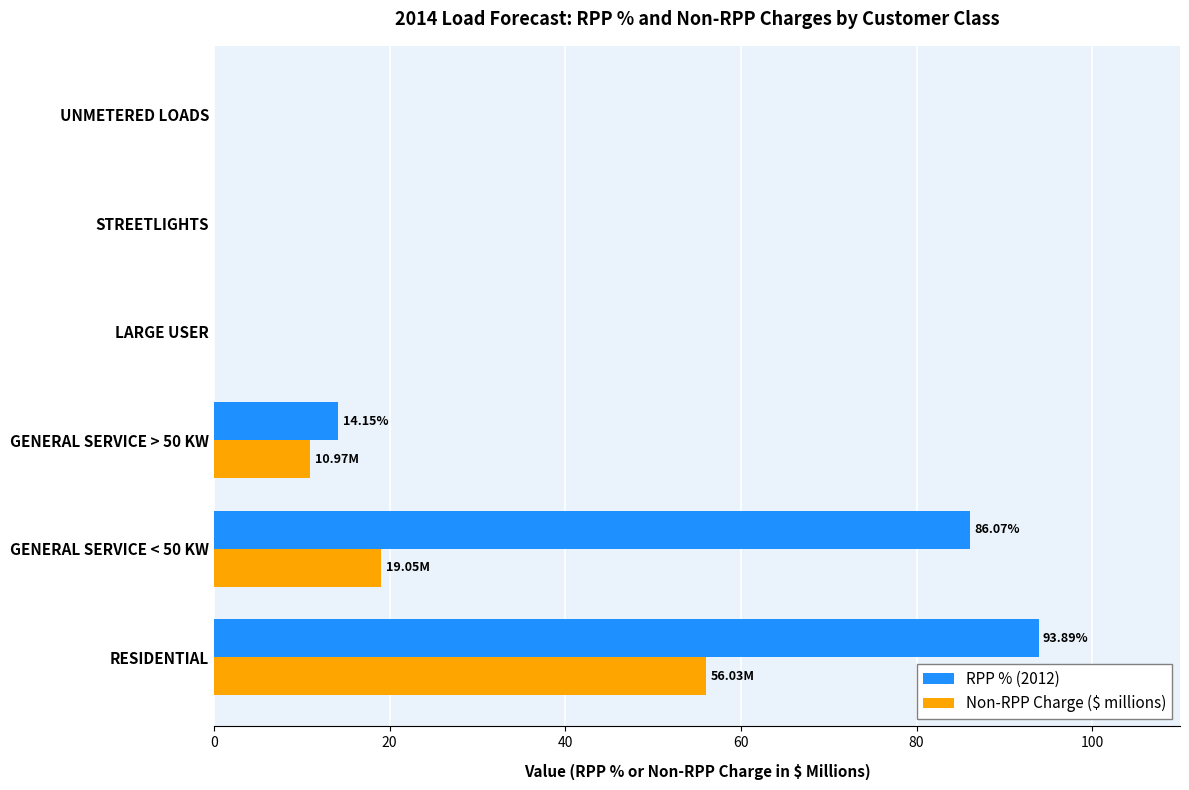

Which series has the largest total across all categories?

RPP % (2012)